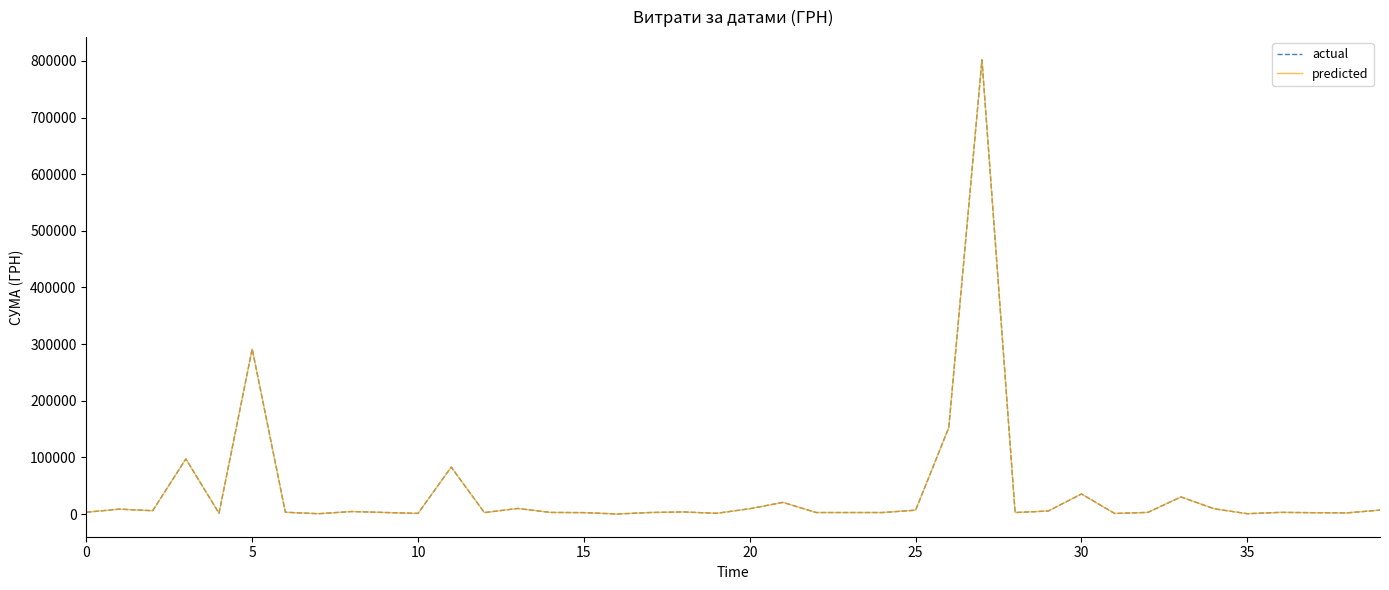

True or false: actual has more than 0 points higher than both neighbors.

True